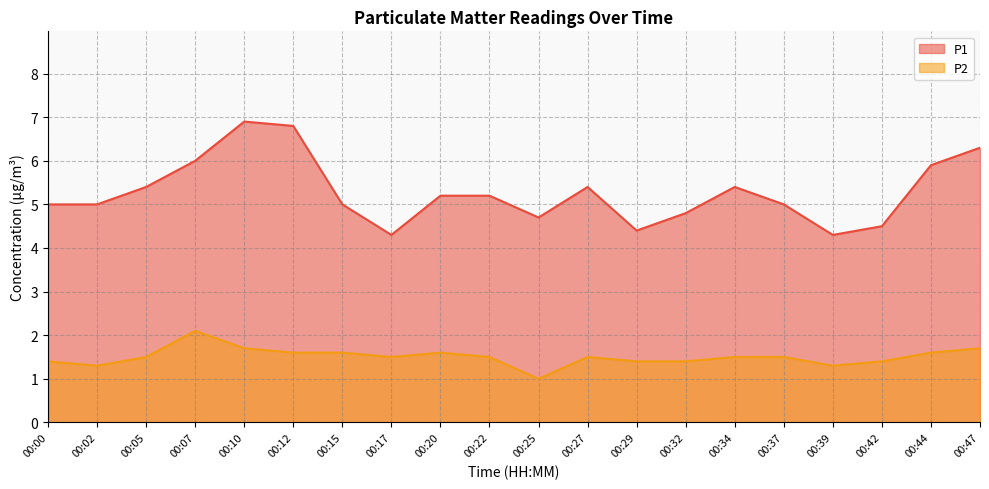

True or false: P1 has a value of 7.2 at 00:29.

False